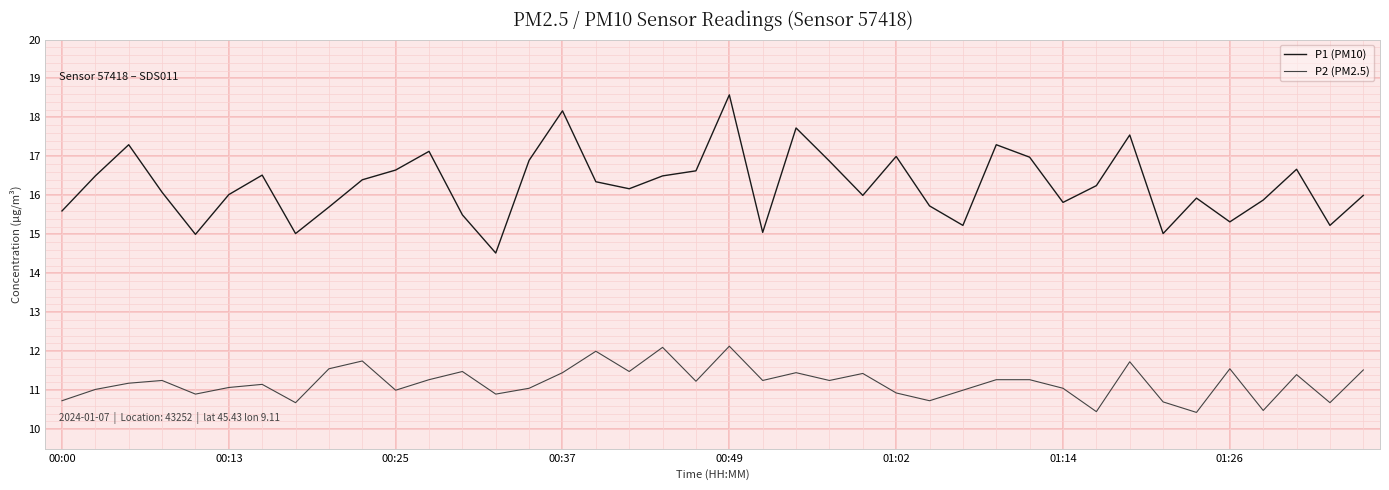

Which series has the largest total across all categories?

P1 (PM10)